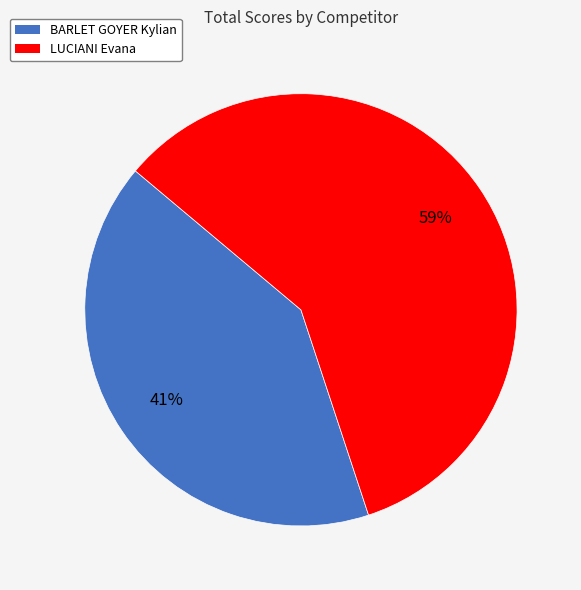

What percentage is the BARLET GOYER Kylian slice, to the nearest percent?

41%